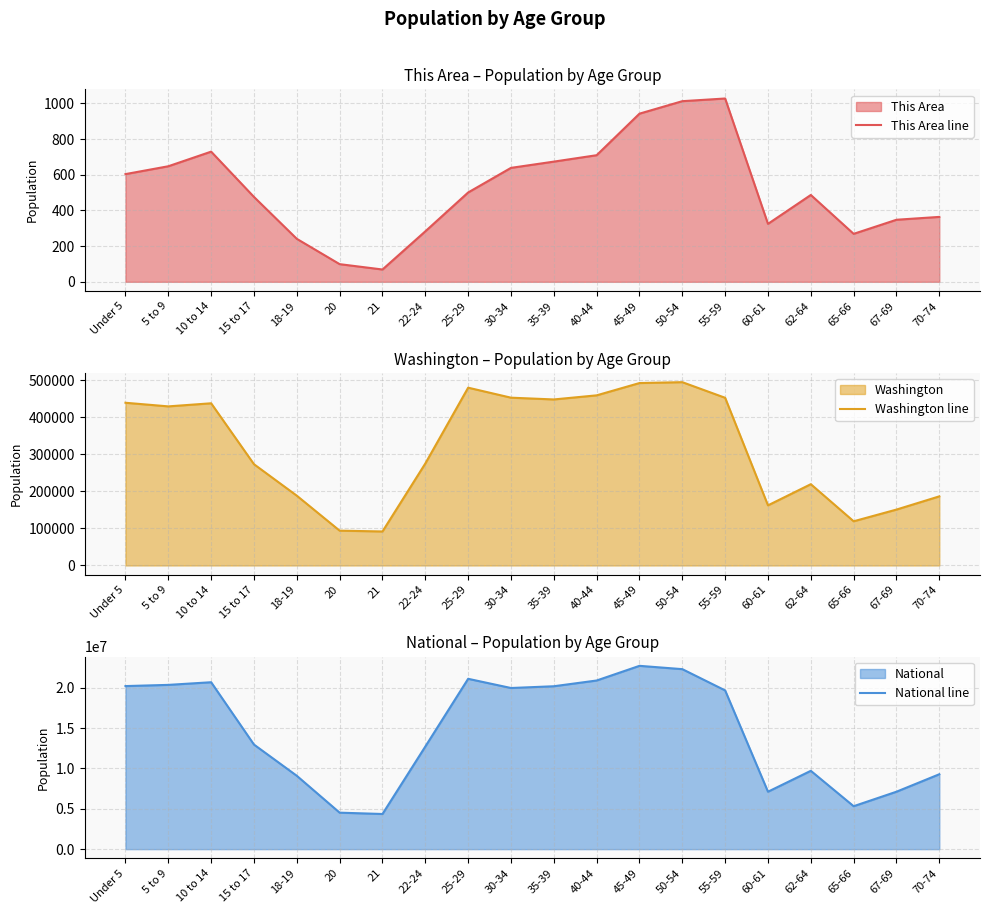

What is the label of the 6th point from the right?

55-59